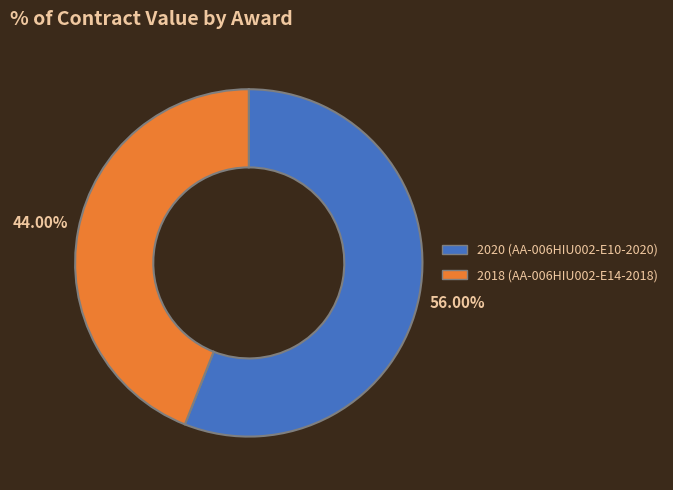

How many segments does this pie chart have?

2